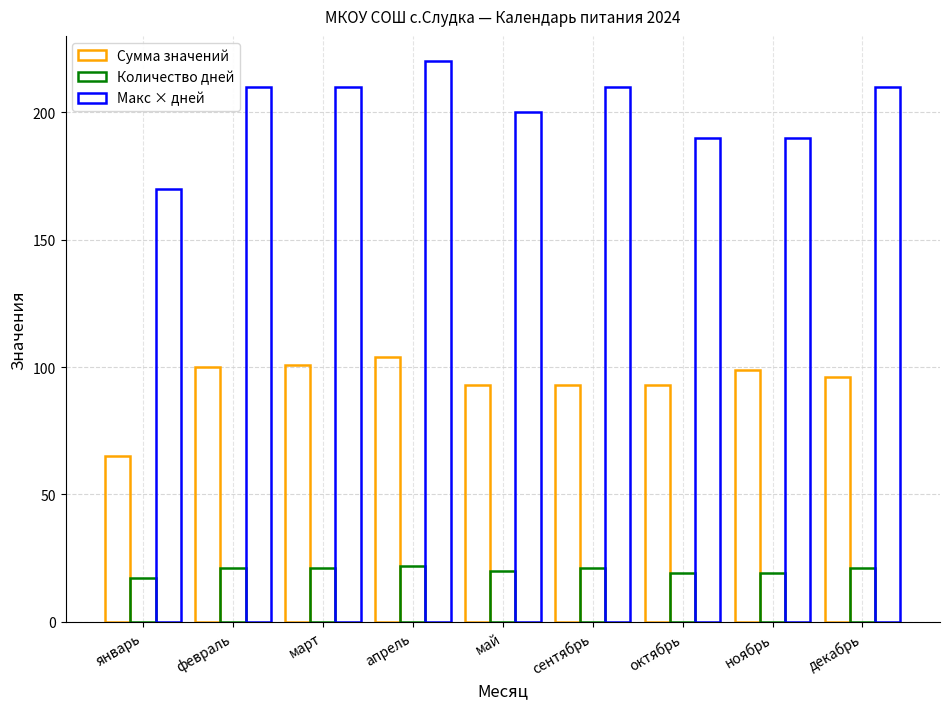

What is the value of the Сумма значений bar at the 9th from the left?

96